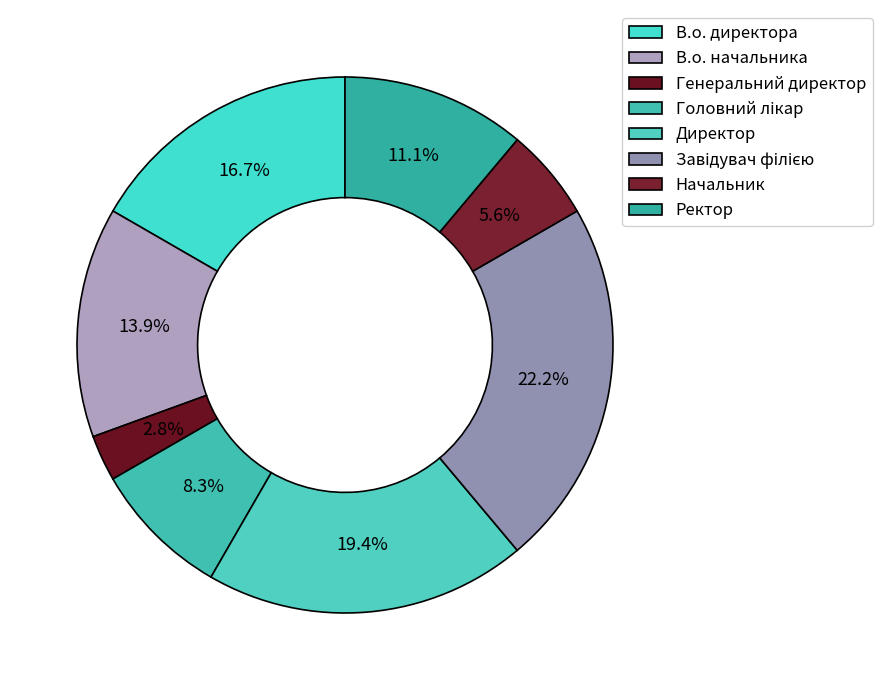

What is the change in value from В.о. директора to В.о. начальника?

-1